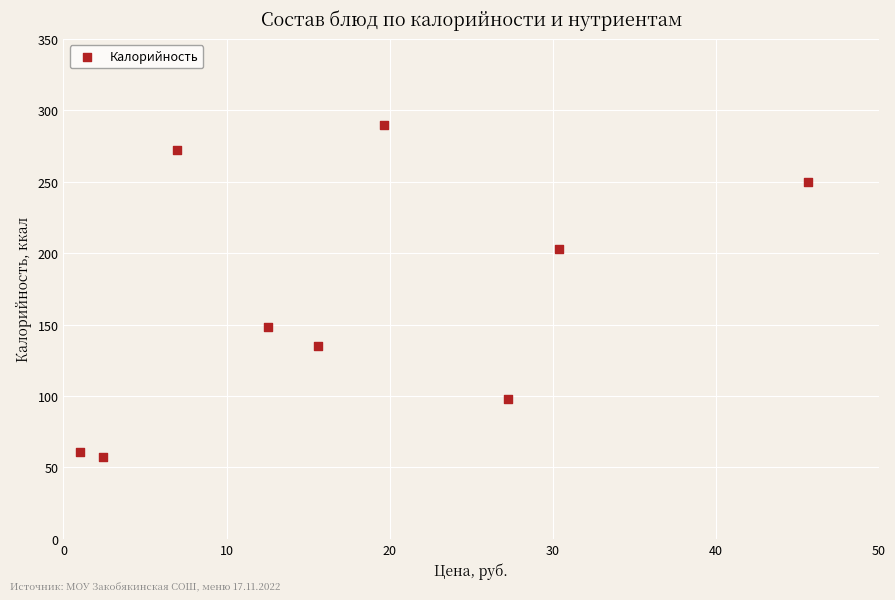

What Y value in the scatter plot is closest to 173?

148